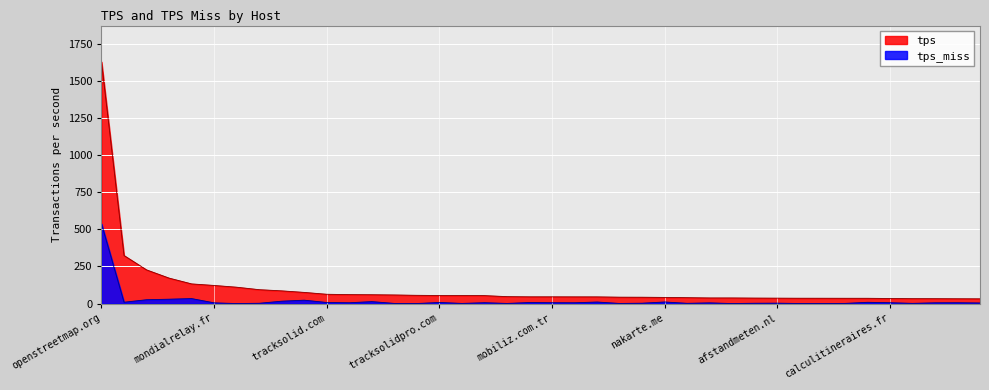

Reading right to left, what are all the values shown in this chart?

tps: 32.0	32.4	32.9	33.0	34.1	35.5	35.6	35.9	36.0	36.4	36.9	37.8	37.9	39.7	41.3	42.8	43.0	45.0	45.1	45.4	45.4	46.7	53.6	54.0	54.2	55.6	57.9	59.5	60.2	62.6	75.1	85.5	93.5	110.1	121.9	132.3	171.3	226.6	323.3	1626.9
tps_miss: 4.0	5.5	5.1	1.5	5.8	8.5	1.1	0.7	0.3	2.8	2.2	0.1	4.7	1.7	10.7	2.5	0.8	10.4	5.5	5.8	7.1	0.9	5.9	1.0	7.5	0.4	1.0	13.2	5.5	7.3	22.8	16.1	2.0	0.1	4.8	33.6	29.4	25.9	9.0	536.5